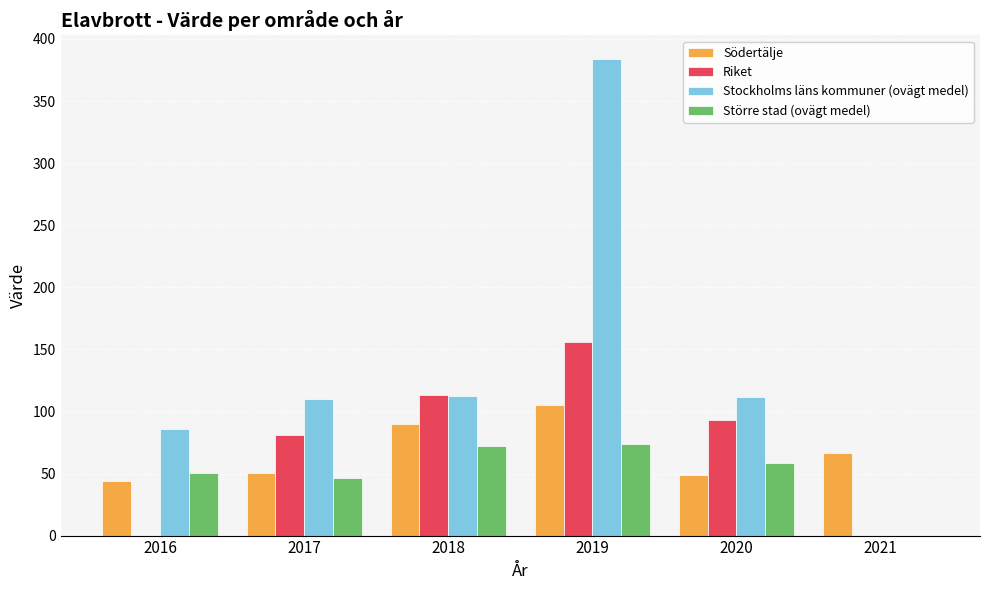

What is the sum of all Södertälje values?

404.9